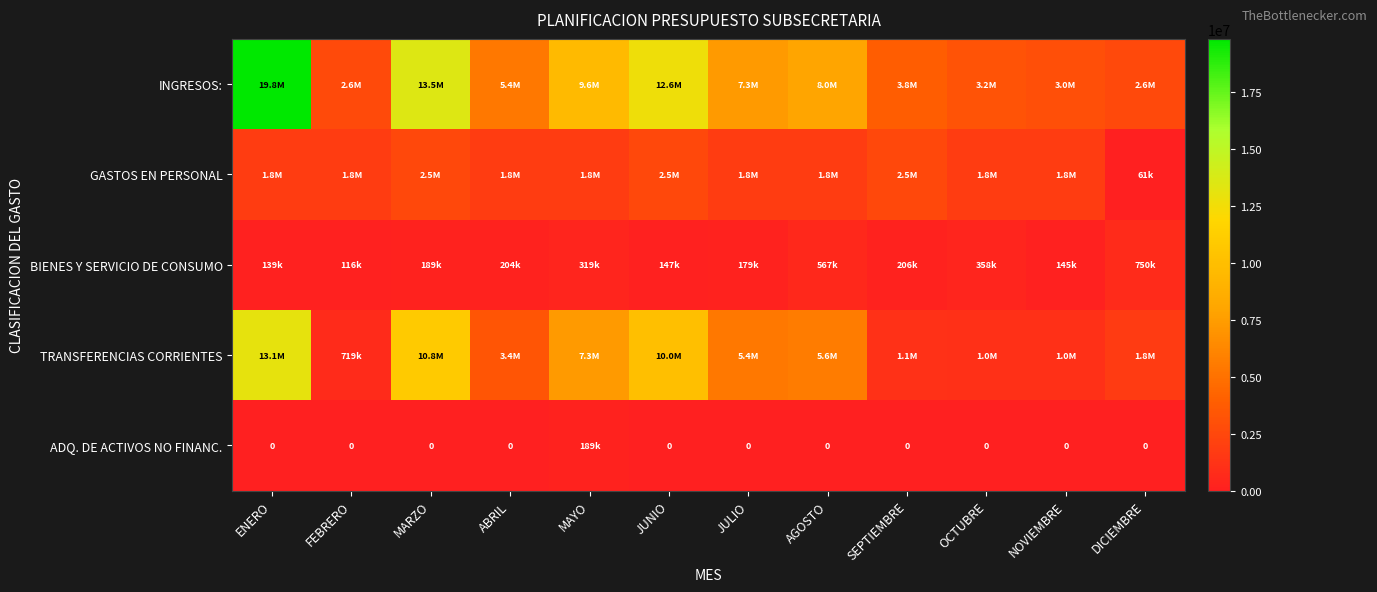

Is it true that BIENES Y SERVICIO DE CONSUMO equals 69535.9 at JULIO?

False